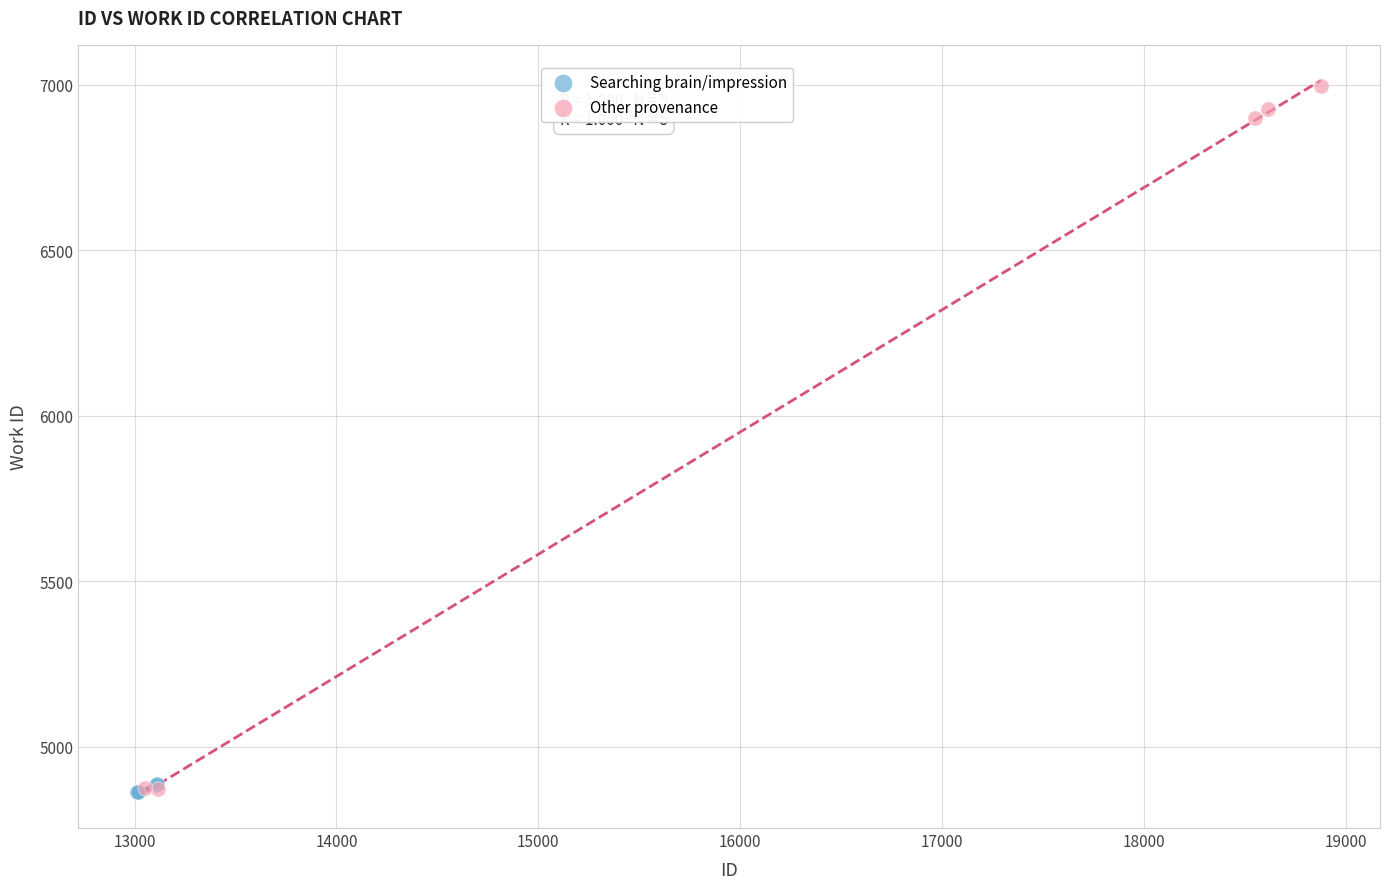

Which series contains the highest Y value?

Other provenance